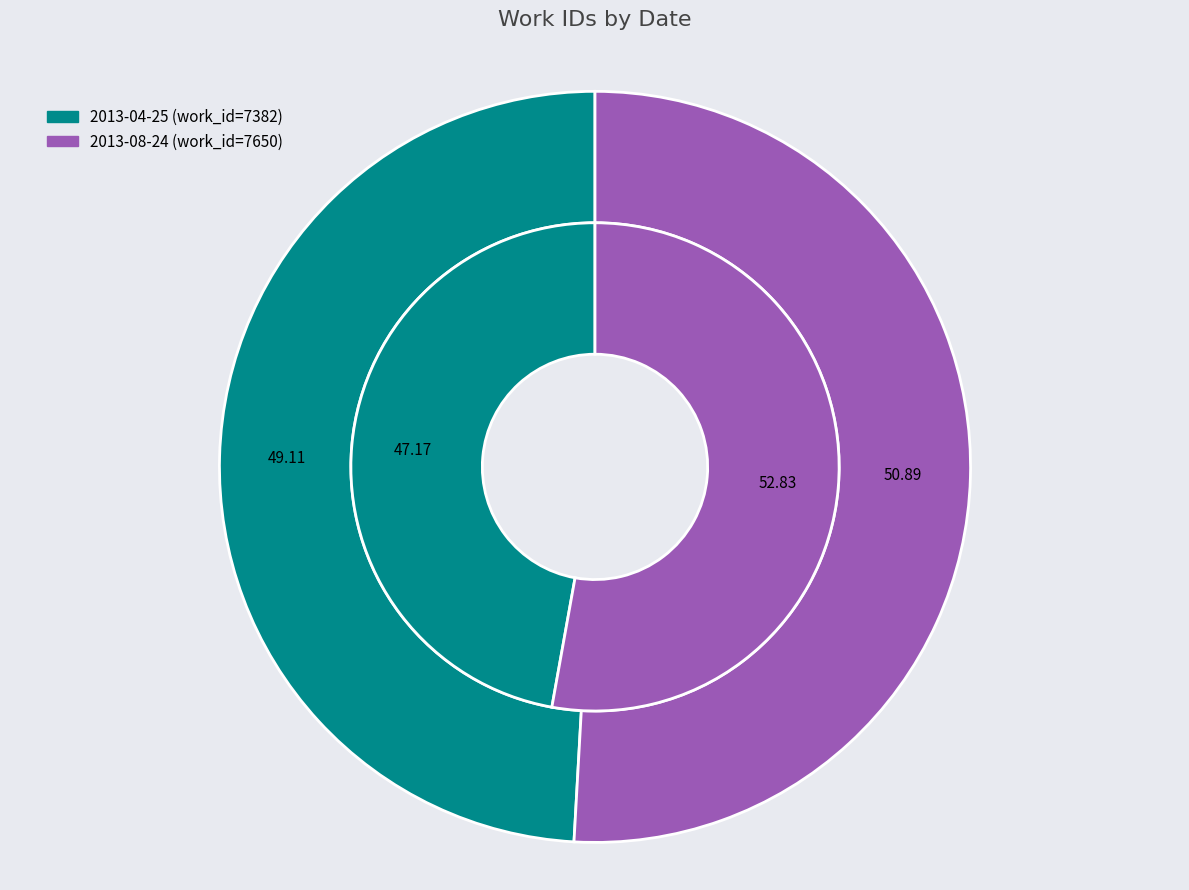

Combined, do 2013-04-25 and 2013-08-24 account for over 50%?

Yes